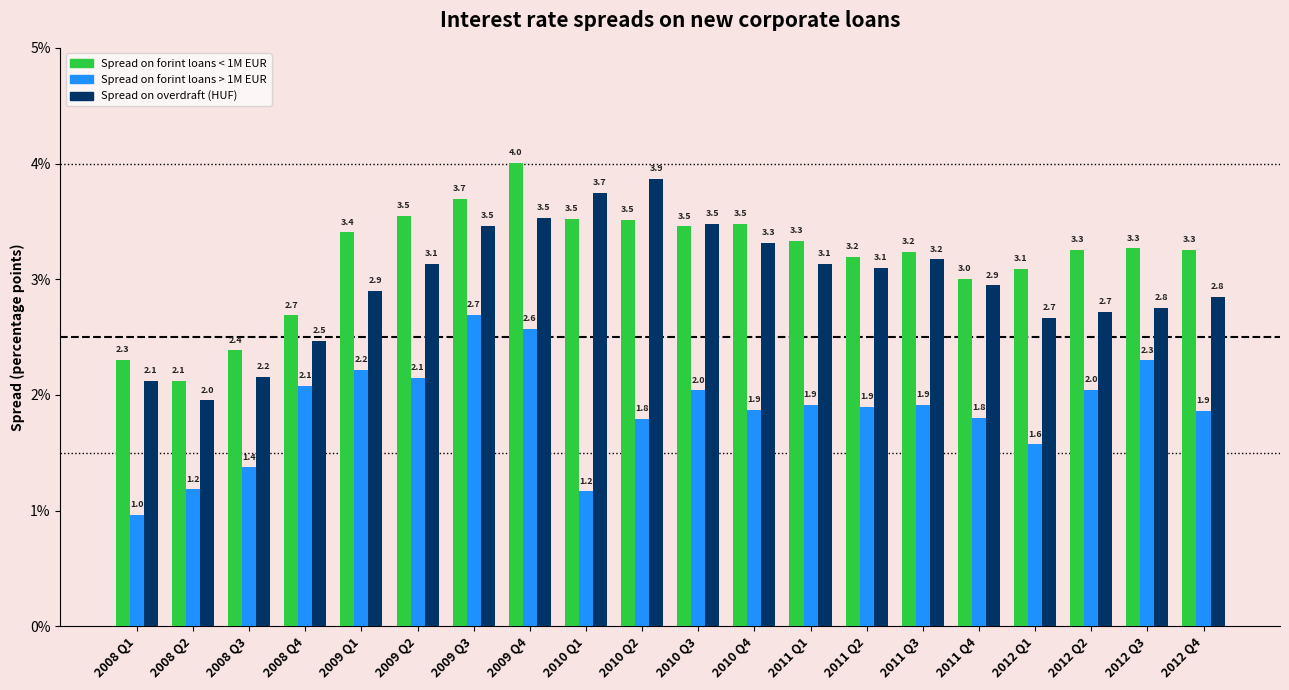

Which series changed the most between 2008 Q4 and 2009 Q2?

Spread on forint loans < 1M EUR